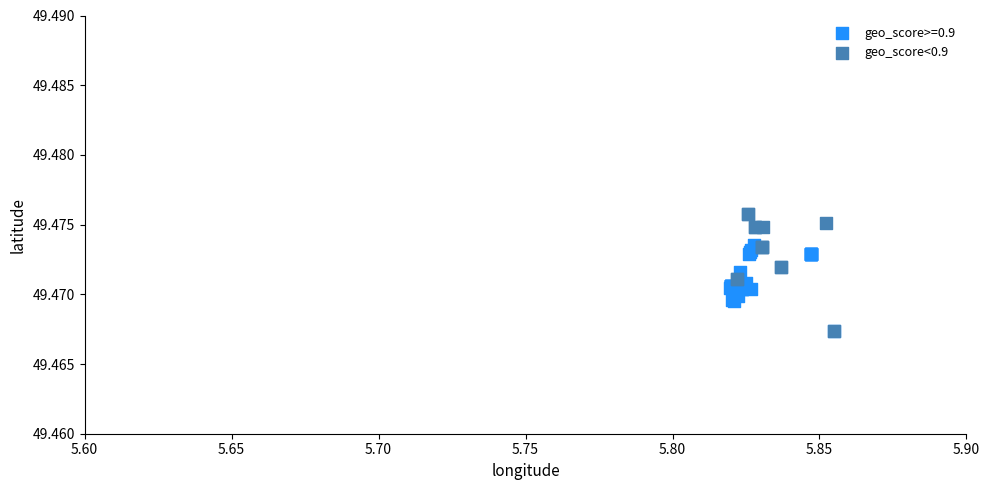

Which series contains the highest Y value?

geo_score<0.9